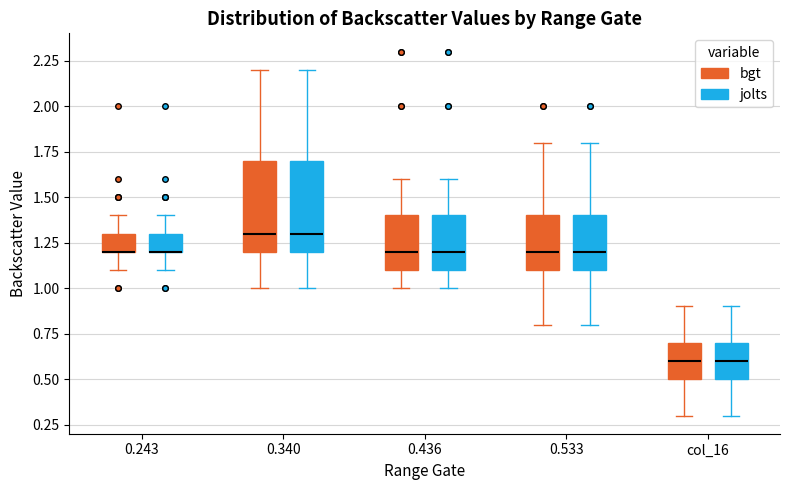

Reading left to right, read every box against the y-axis: the position of its median line, the range the box covers, and the ends of its whiskers. The values are not printed on the chart, so give them approximately, as read against the axis.

0.243 (bgt): median 1.2 (drawn on the box's lower edge), box 1.2 to 1.3, whiskers 1.1 to 1.4
0.243 (jolts): median 1.2 (drawn on the box's lower edge), box 1.2 to 1.3, whiskers 1.1 to 1.4
0.340 (bgt): median 1.3, box 1.2 to 1.7, whiskers 1.0 to 2.2
0.340 (jolts): median 1.3, box 1.2 to 1.7, whiskers 1.0 to 2.2
0.436 (bgt): median 1.2, box 1.1 to 1.4, whiskers 1.0 to 1.6
0.436 (jolts): median 1.2, box 1.1 to 1.4, whiskers 1.0 to 1.6
0.533 (bgt): median 1.2, box 1.1 to 1.4, whiskers 0.8 to 1.8
0.533 (jolts): median 1.2, box 1.1 to 1.4, whiskers 0.8 to 1.8
col_16 (bgt): median 0.6, box 0.5 to 0.7, whiskers 0.3 to 0.9
col_16 (jolts): median 0.6, box 0.5 to 0.7, whiskers 0.3 to 0.9